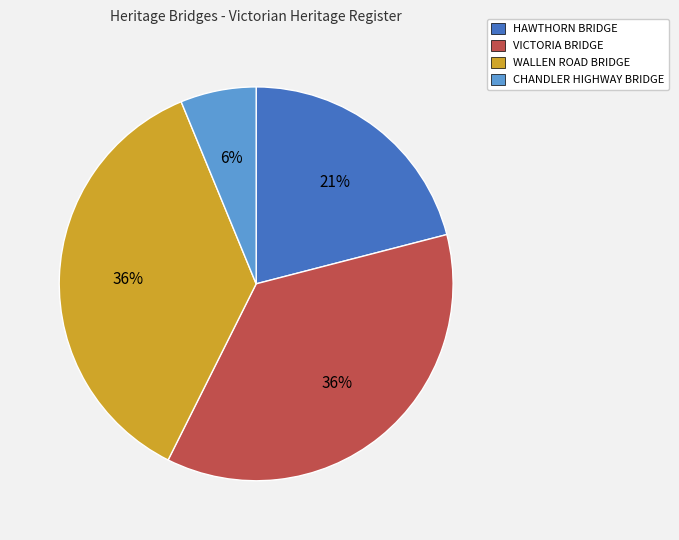

What is the smallest slice in the pie chart?

CHANDLER HIGHWAY BRIDGE